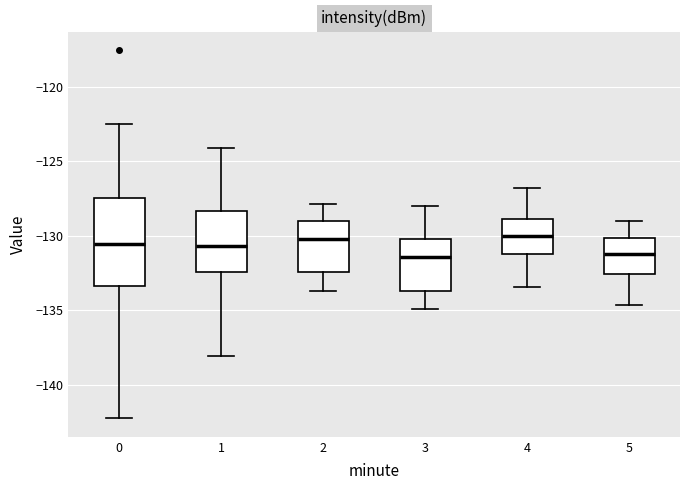

Comparing the boxes themselves (not the whiskers), which one is the tallest?

0